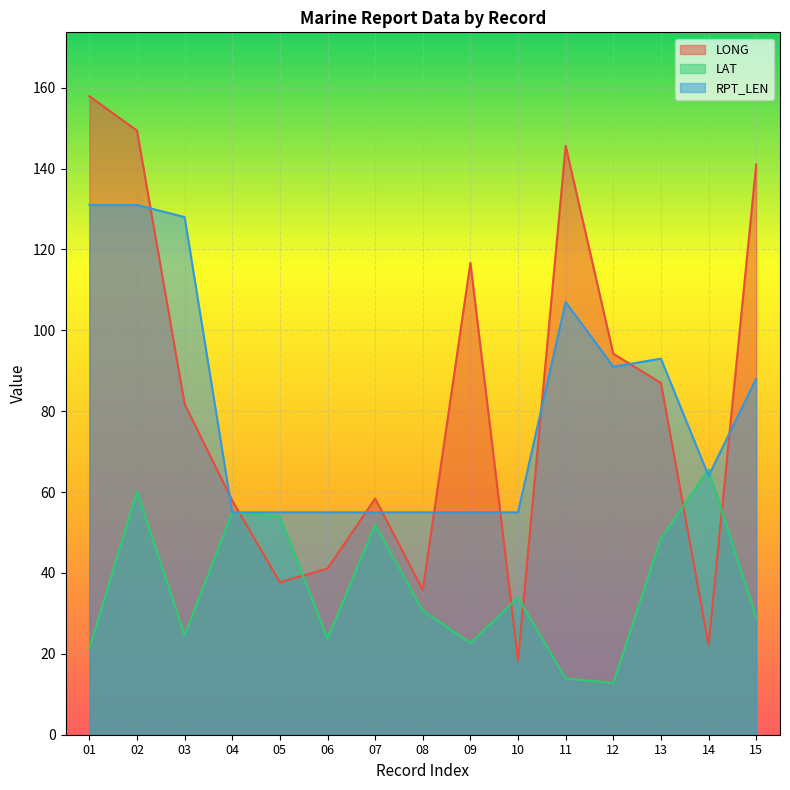

Reading left to right, what are all the values shown in this chart?

LONG: 157.9	149.4	81.8	57.9	37.7	41.1	58.4	35.8	116.7	18.4	145.6	94.2	87.0	22.2	141.0
LAT: 21.3	60.1	24.6	55.0	54.0	23.8	51.9	30.7	22.7	33.9	13.9	12.8	48.5	65.6	29.0
RPT_LEN: 131.0	131.0	128.0	55.0	55.0	55.0	55.0	55.0	55.0	55.0	107.0	91.0	93.0	64.0	88.0